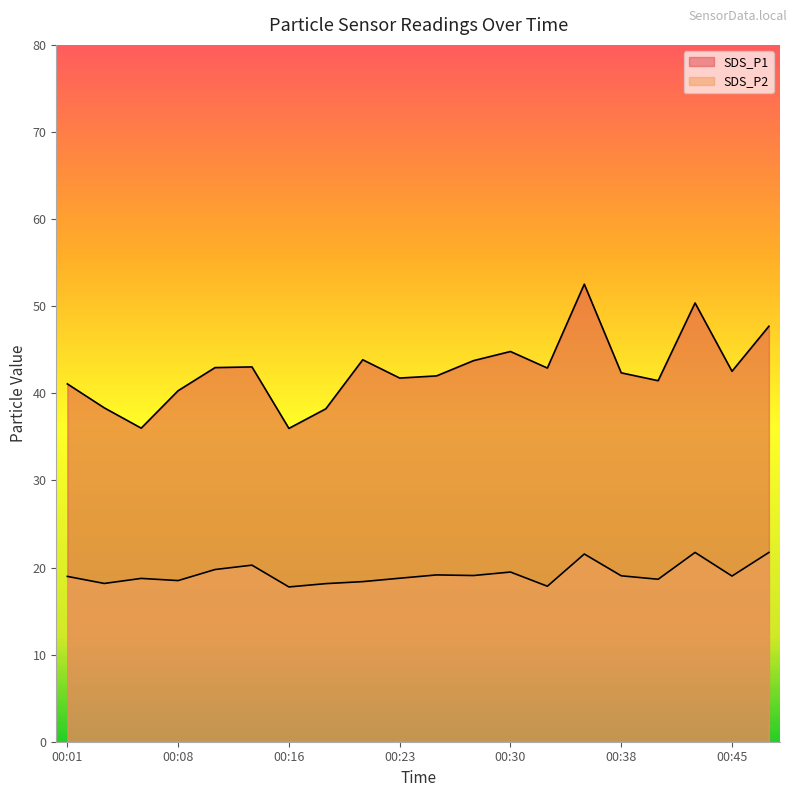

Which series has the largest range (max minus min)?

SDS_P1